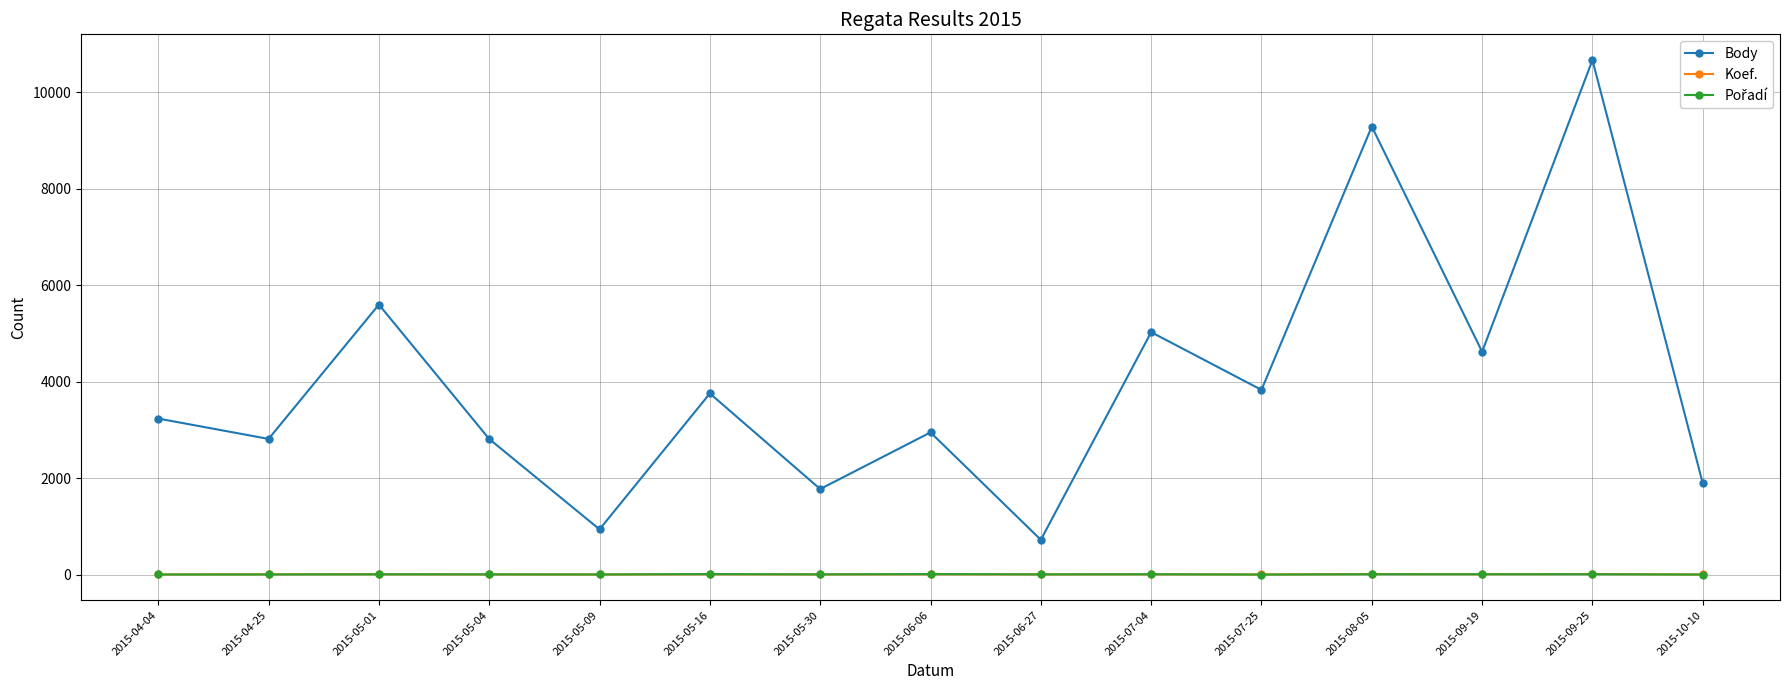

What is the greatest value displayed?

10672